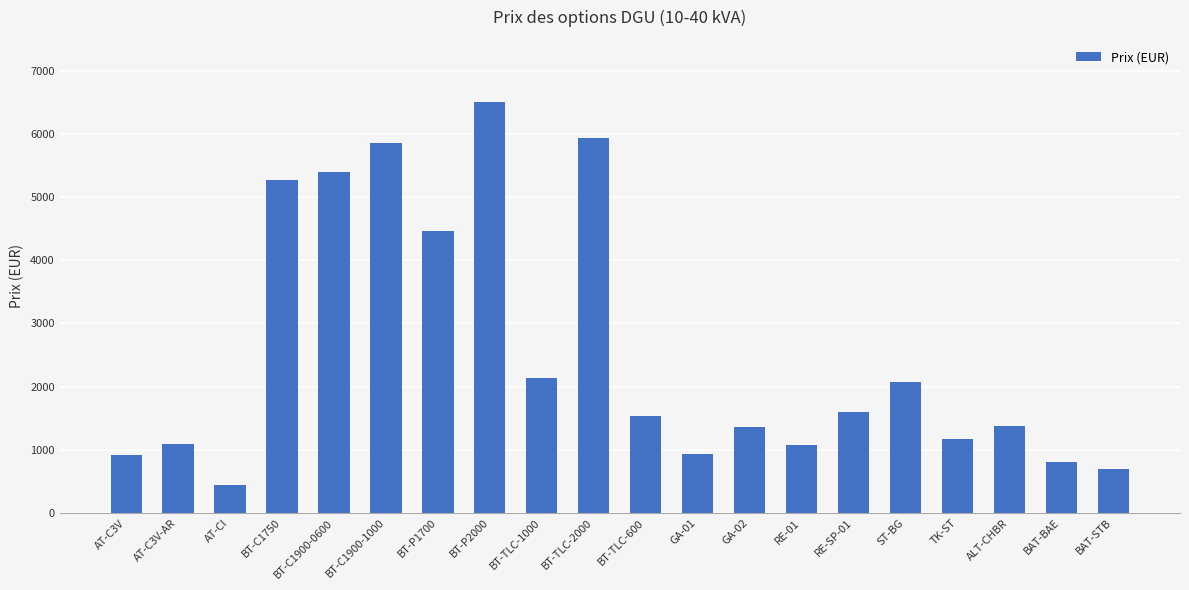

What is the smallest value displayed?

440